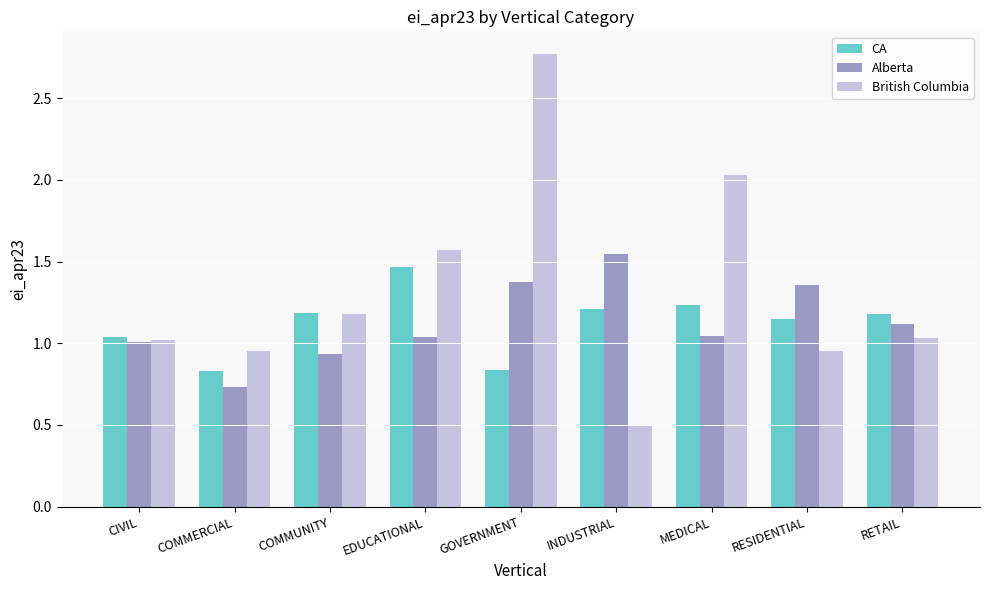

At how many categories does at least one series exceed 2?

2